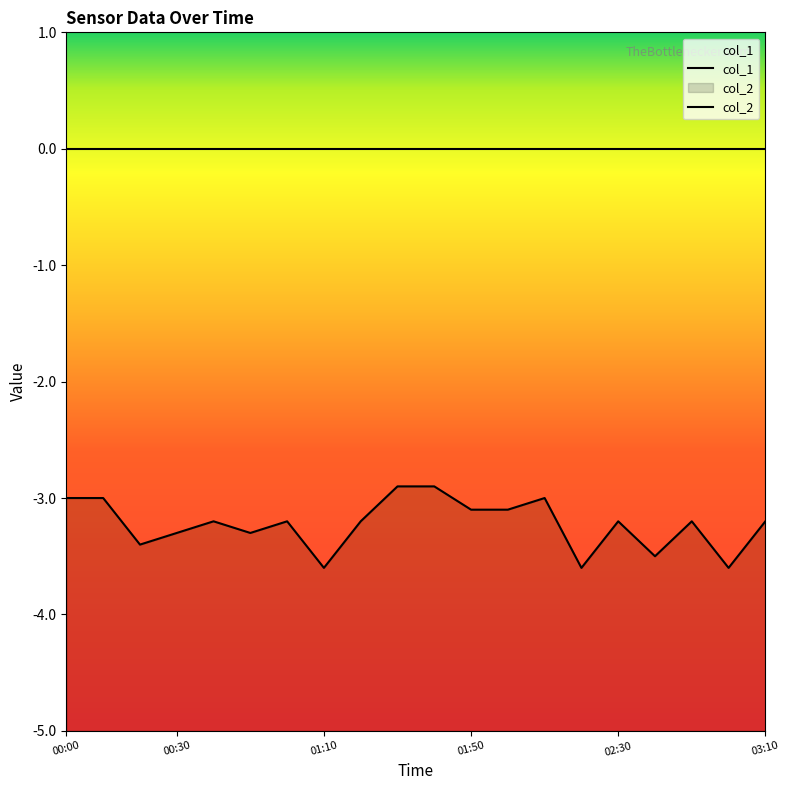

Which label corresponds to the smallest value in the chart?

01:10